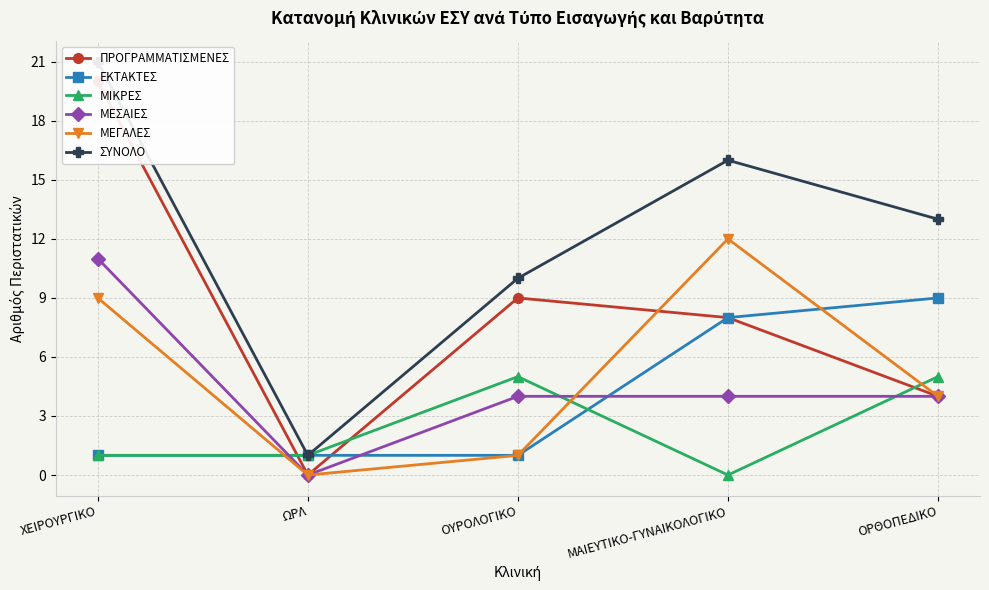

At which label does ΣΥΝΟΛΟ first exceed 13?

ΧΕΙΡΟΥΡΓΙΚΟ